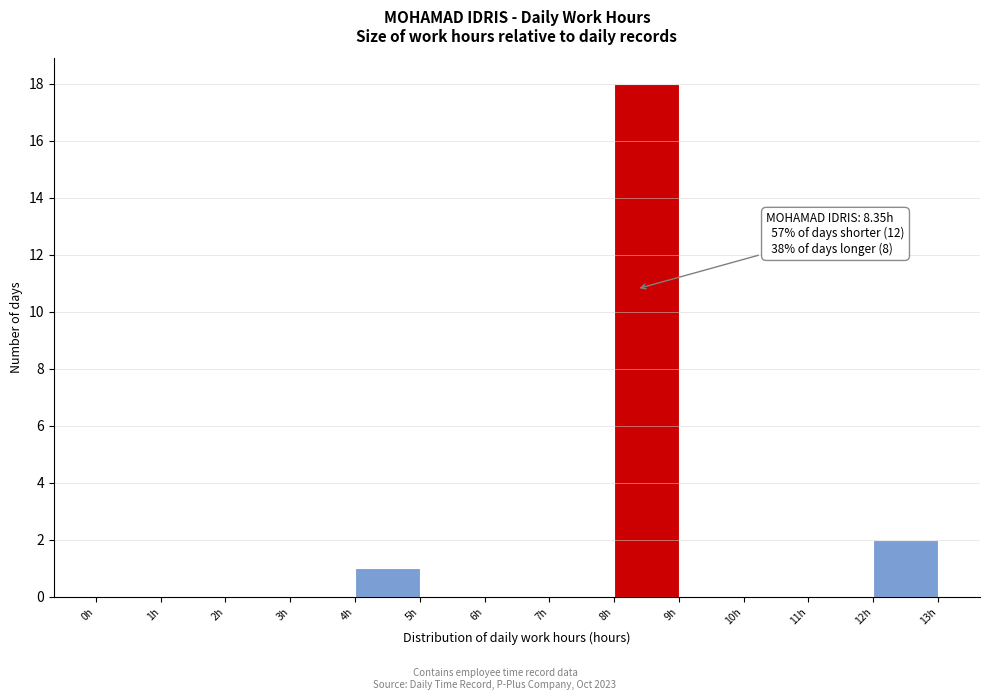

Which range on the x-axis has the tallest bar?

8 to 9